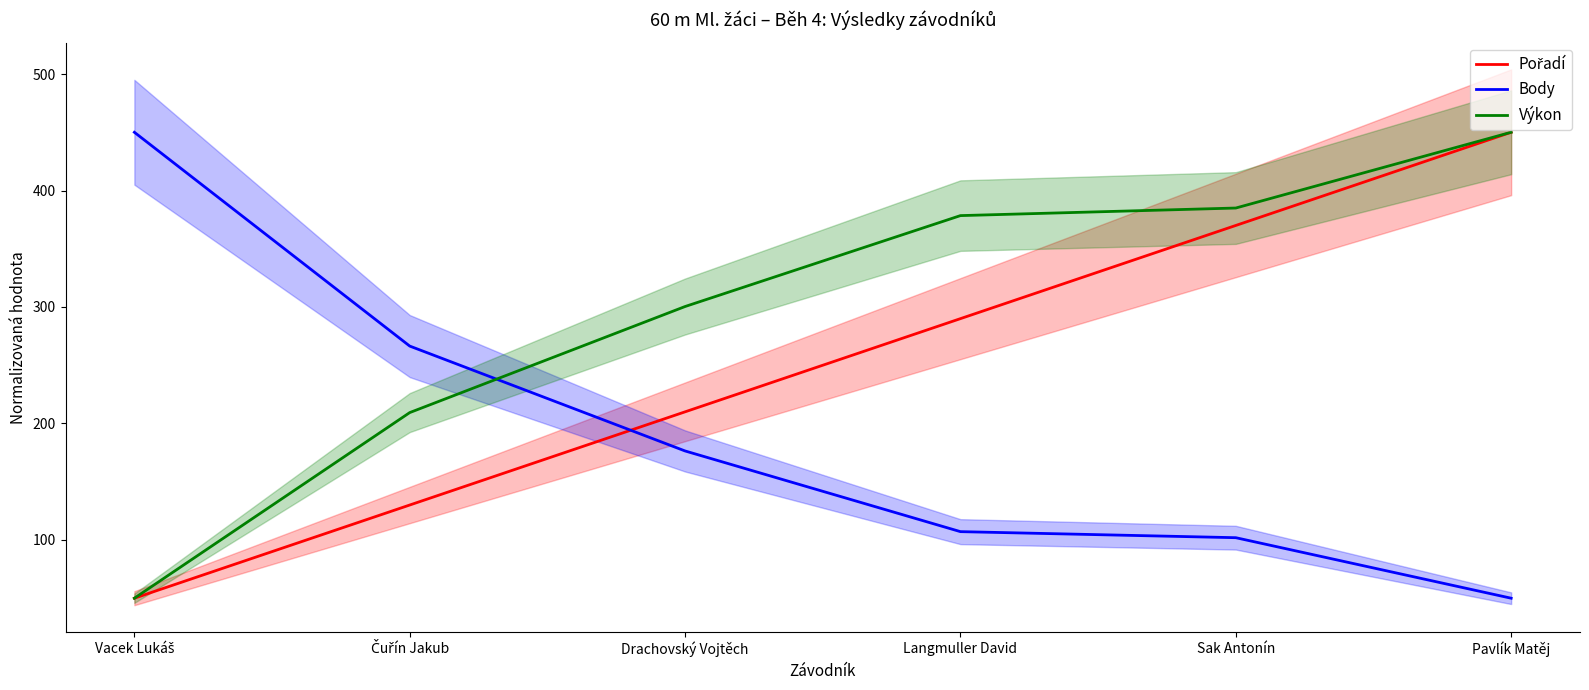

What position from the right is Sak Antonín?

2